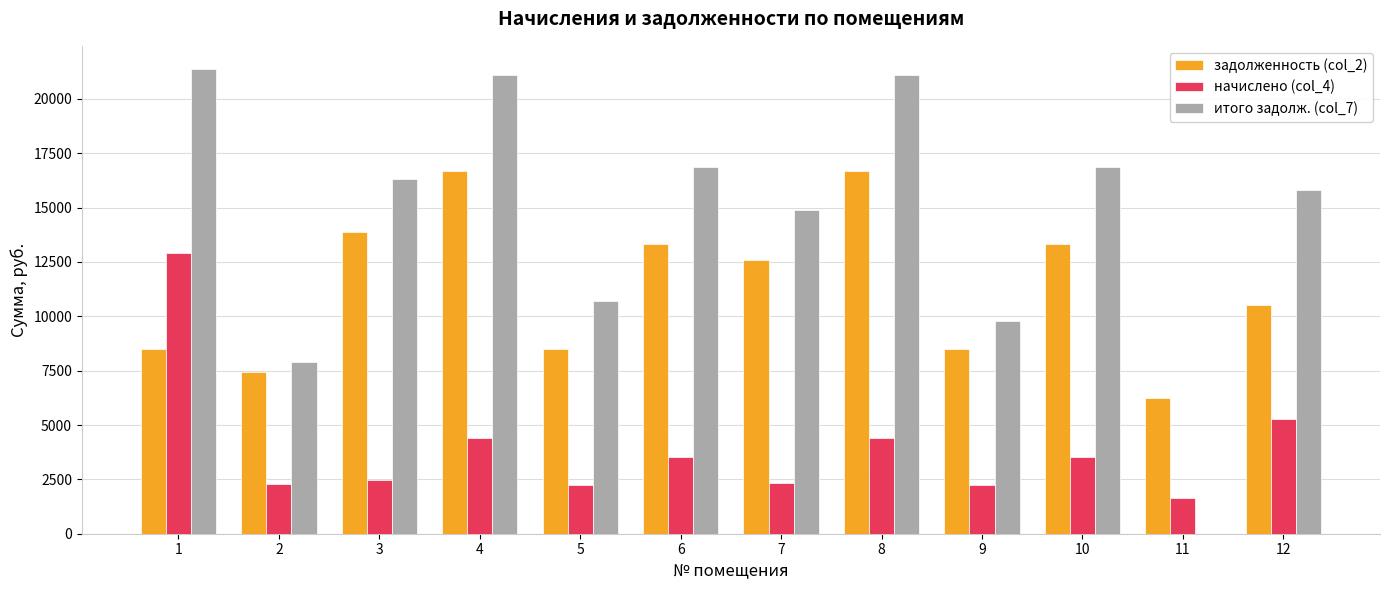

The value of итого задолж. (col_7) at 2 is 12333.3. True or false?

False